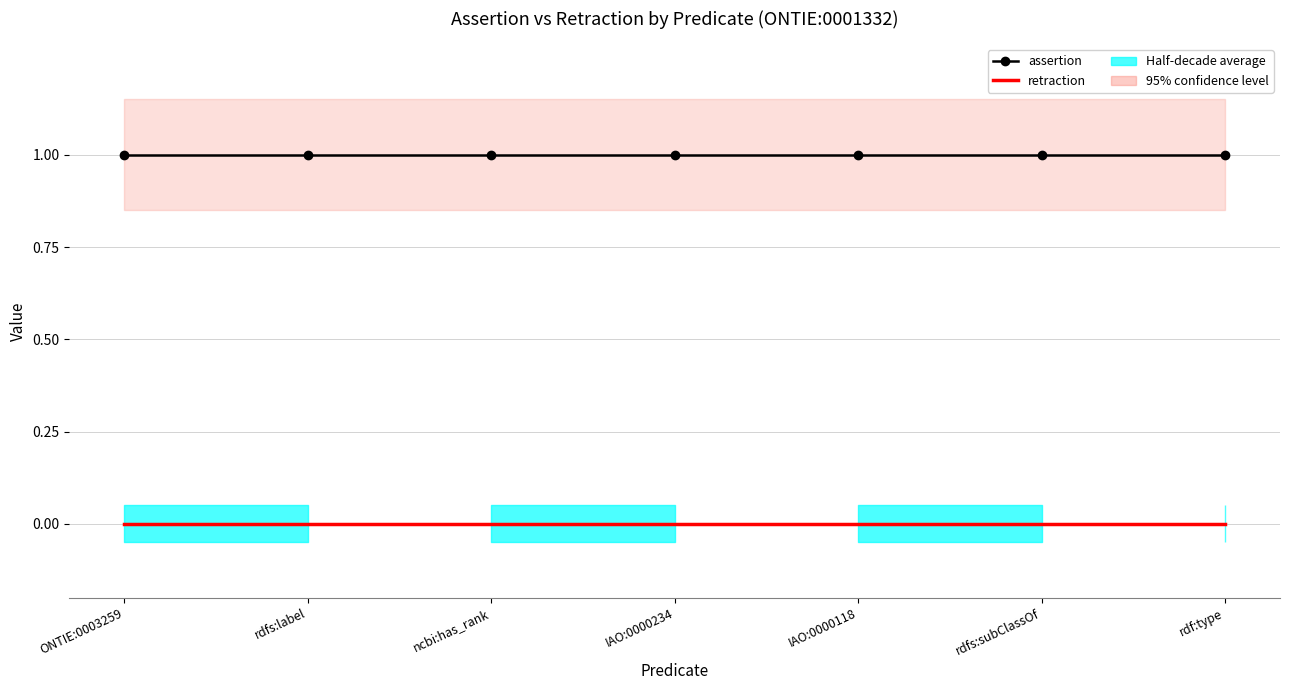

What is the highest value of the assertion series?

1